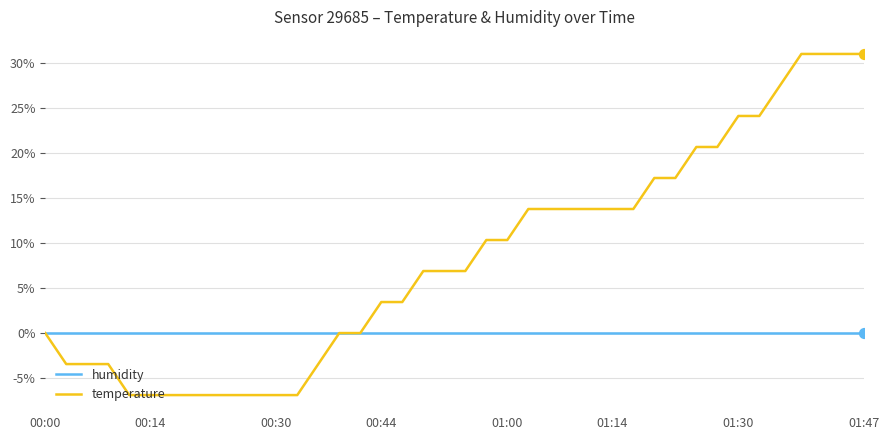

Which series has the largest total across all categories?

temperature